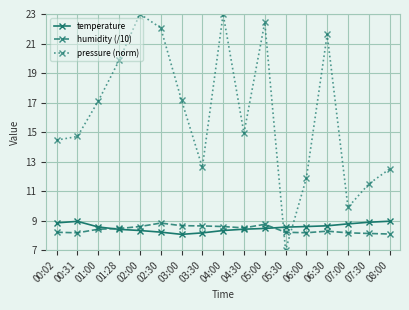

Is it true that humidity (/10) equals 14.0 at 03:00?

False